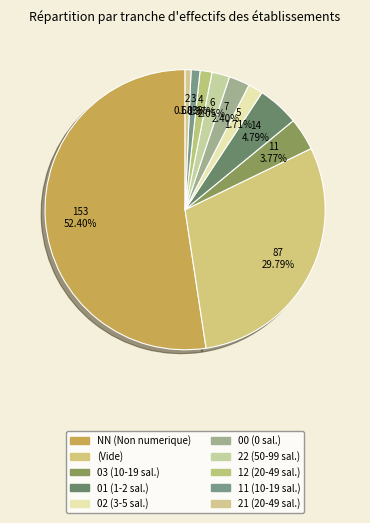

How many segments does this pie chart have?

10